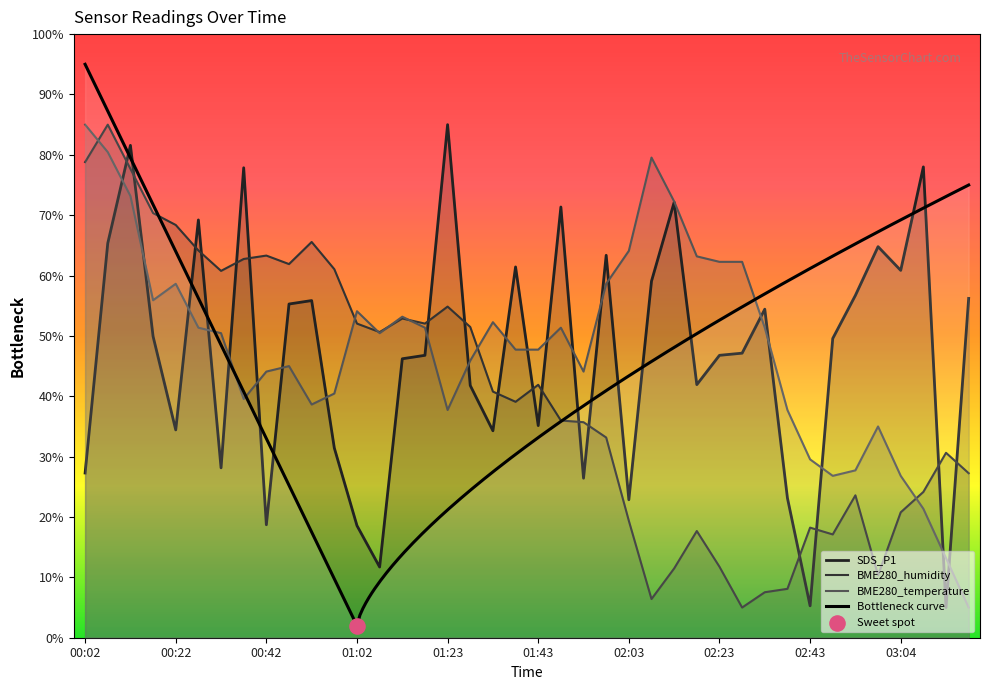

Which series contains the lowest Y value?

SDS_P1